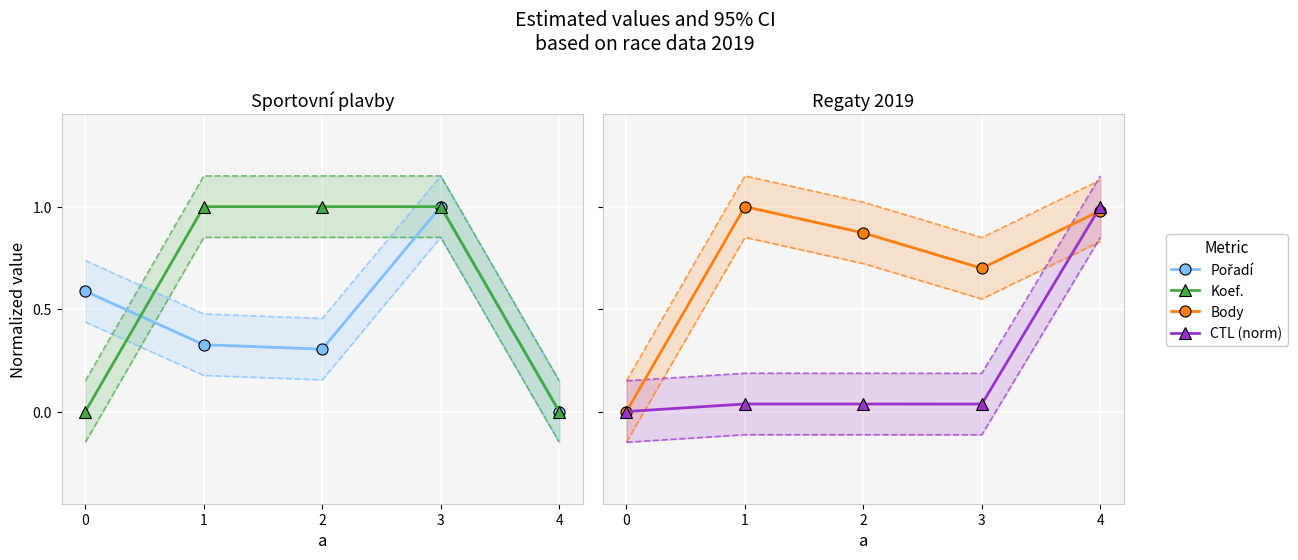

Rank the series by their average value, from highest to lowest.

Body, Koef., Pořadí, CTL (norm)